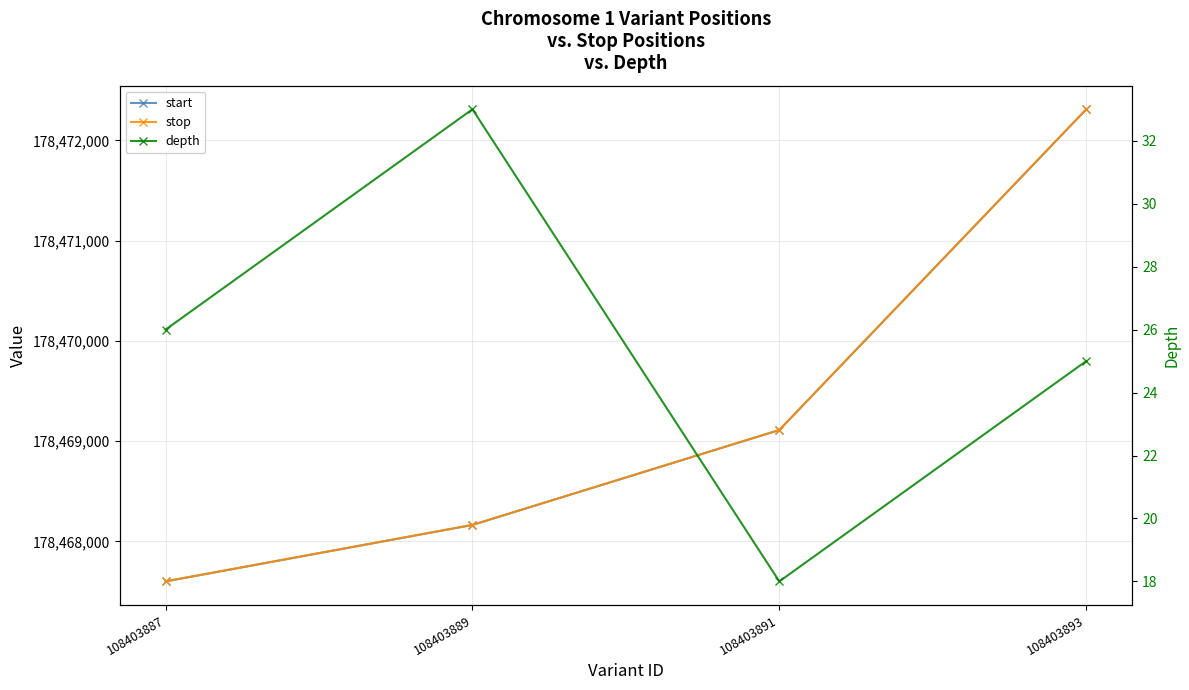

What is the difference between the maximum and minimum values in the depth series?

15